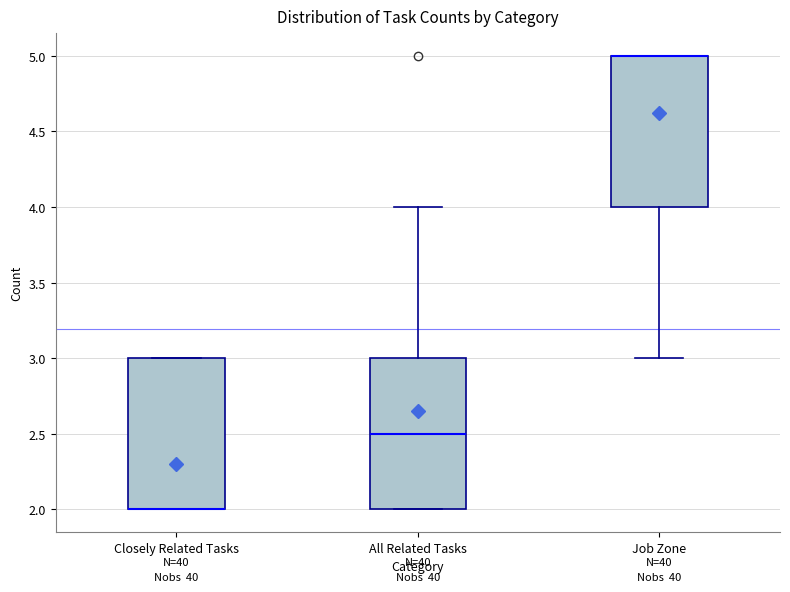

Reading left to right, read every box against the y-axis: the position of its median line, the range the box covers, and the ends of its whiskers. The values are not printed on the chart, so give them approximately, as read against the axis.

Closely Related Tasks: median 2.0 (drawn on the box's lower edge), box 2.0 to 3.0, whiskers 2.0 to 3.0
All Related Tasks: median 2.5, box 2.0 to 3.0, whiskers 2.0 to 4.0
Job Zone: median 5.0 (drawn on the box's upper edge), box 4.0 to 5.0, whiskers 3.0 to 5.0